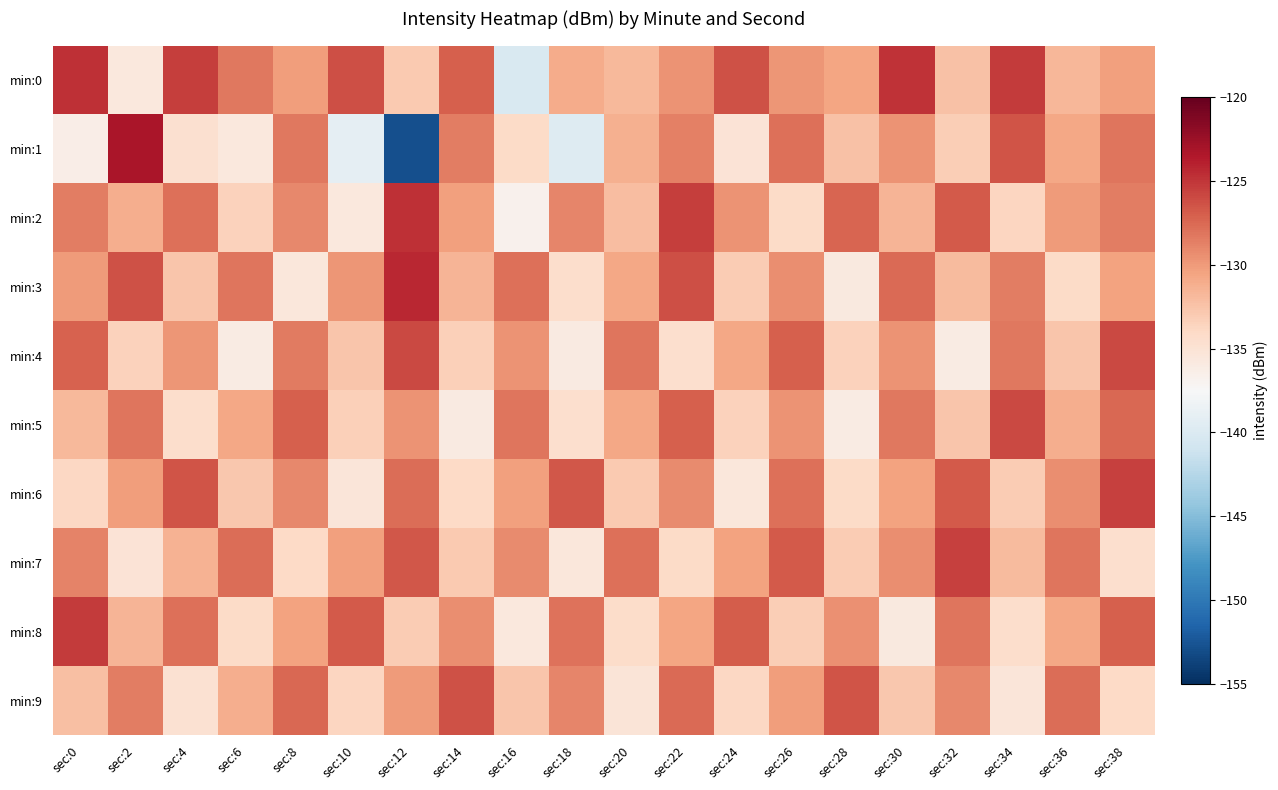

Which label corresponds to the largest value in the chart?

sec:2